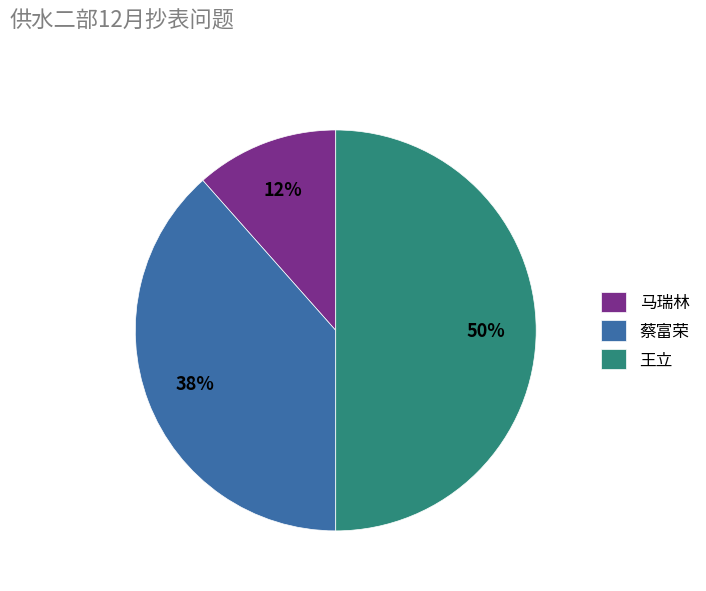

Is the sum of 王立 and 马瑞林 greater than half?

Yes